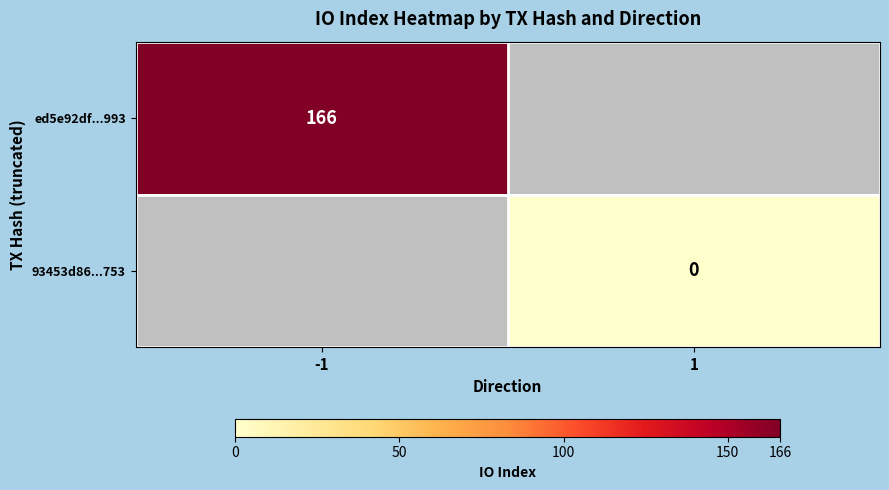

The ed5e92df...993 series shows 166 at -1. True or false?

True